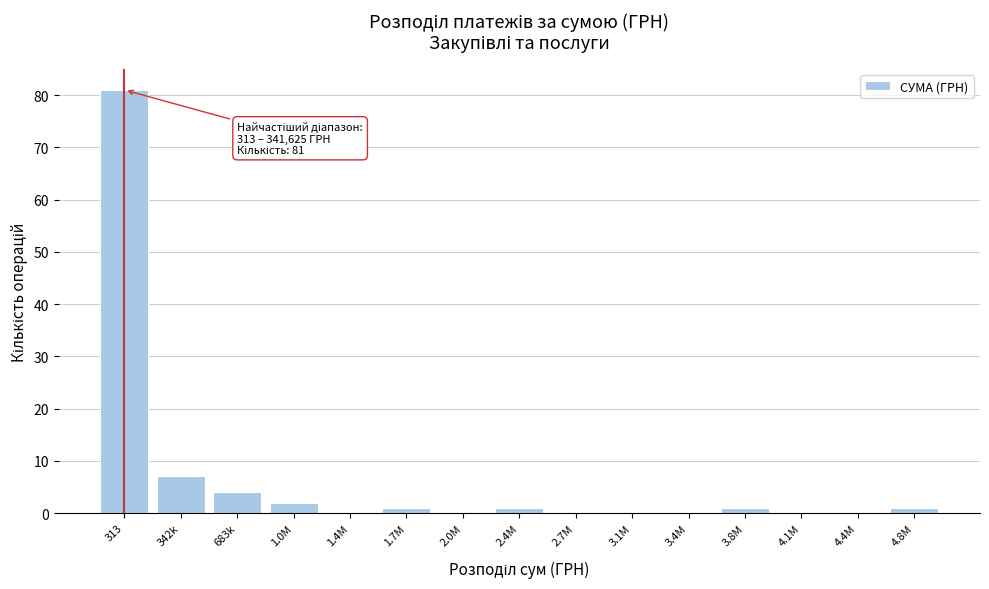

Reading left to right, extract all data points from this chart.

313=81	342k=7	683k=4	1.0M=2	1.4M=0	1.7M=1	2.0M=0	2.4M=1	2.7M=0	3.1M=0	3.4M=0	3.8M=1	4.1M=0	4.4M=0	4.8M=1